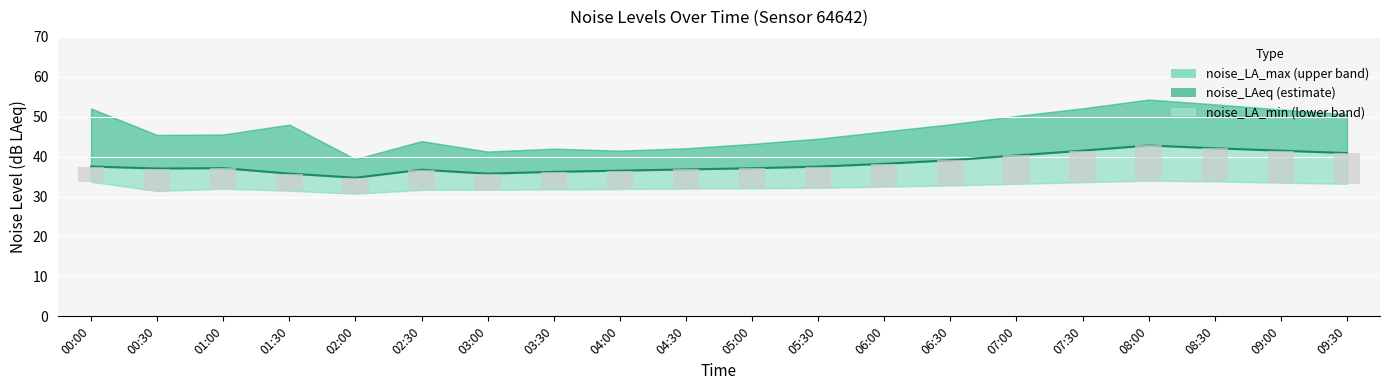

What is the difference between the maximum and second lowest values in the noise_LA_min series?

2.6